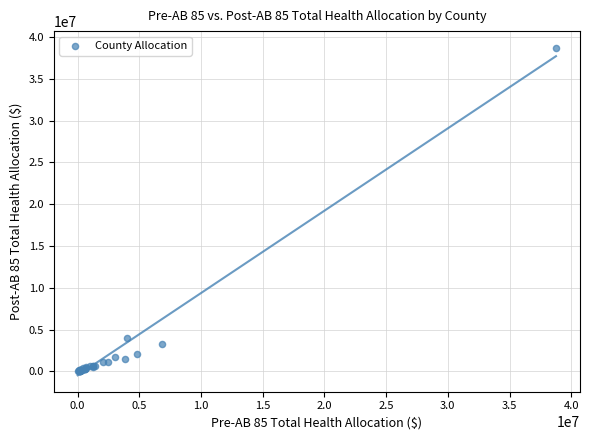

What Y value in the scatter plot is closest to 19386990?

4034320.9